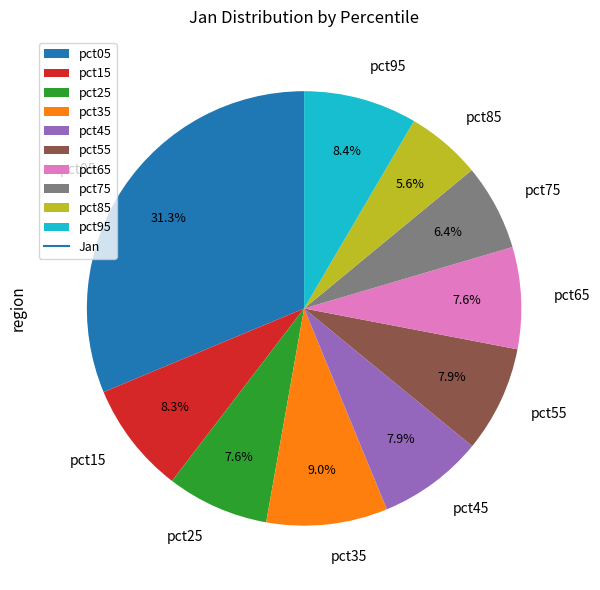

To the nearest percent, what is the combined percentage of pct95 and pct75?

15%